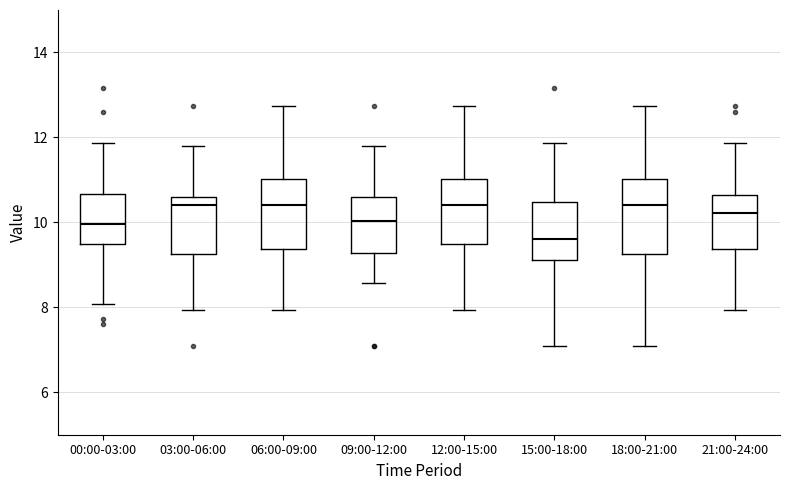

Reading left to right, read every box against the y-axis: the position of its median line, the range the box covers, and the ends of its whiskers. The values are not printed on the chart, so give them approximately, as read against the axis.

00:00-03:00: median 10.0, box 9.6 to 10.6, whiskers 8.0 to 11.8
03:00-06:00: median 10.4, box 9.2 to 10.6, whiskers 8.0 to 11.8
06:00-09:00: median 10.4, box 9.4 to 11.0, whiskers 8.0 to 12.8
09:00-12:00: median 10.0, box 9.2 to 10.6, whiskers 8.6 to 11.8
12:00-15:00: median 10.4, box 9.4 to 11.0, whiskers 8.0 to 12.8
15:00-18:00: median 9.6, box 9.2 to 10.4, whiskers 7.2 to 11.8
18:00-21:00: median 10.4, box 9.2 to 11.0, whiskers 7.2 to 12.8
21:00-24:00: median 10.2, box 9.4 to 10.6, whiskers 8.0 to 11.8